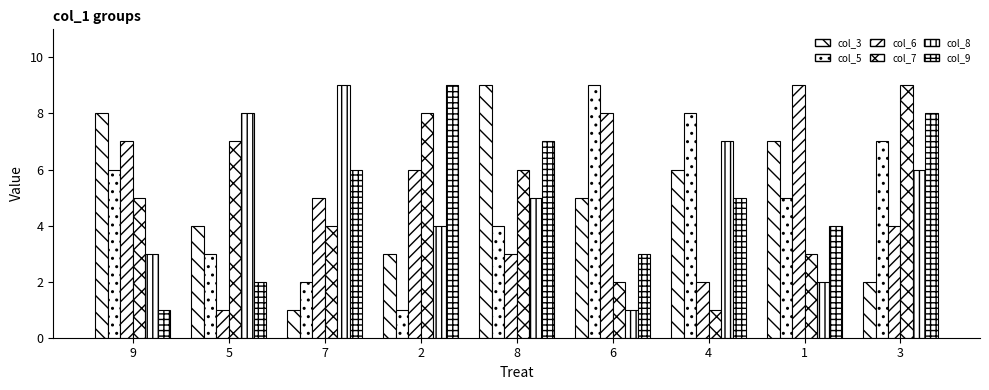

True or false: col_7 has a value of 5 at 9.

True